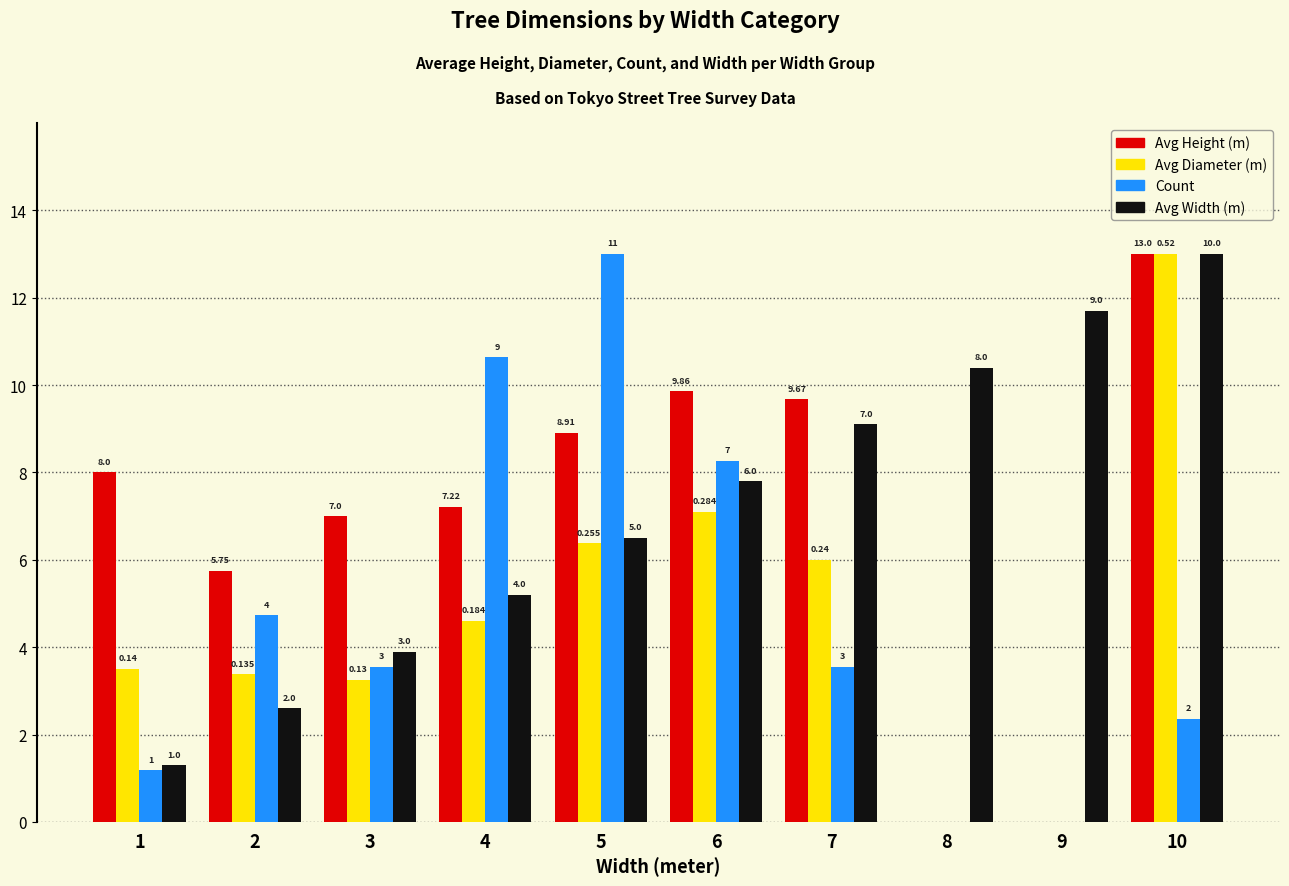

Reading left to right, what are all the values shown in this chart?

Avg Height (m): 8.0	5.8	7.0	7.2	8.9	9.9	9.7	0.0	0.0	13.0
Avg Diameter (m): 3.5	3.4	3.2	4.6	6.4	7.1	6.0	0.0	0.0	13.0
Count: 1.2	4.7	3.5	10.6	13.0	8.3	3.5	0.0	0.0	2.4
Avg Width (m): 1.3	2.6	3.9	5.2	6.5	7.8	9.1	10.4	11.7	13.0